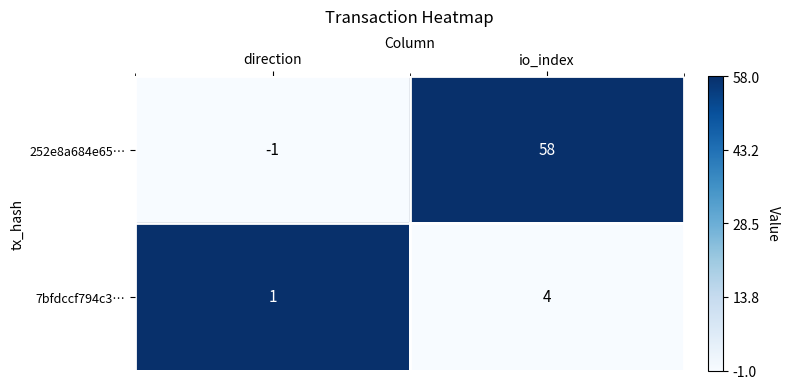

What is the maximum value shown in the chart?

58